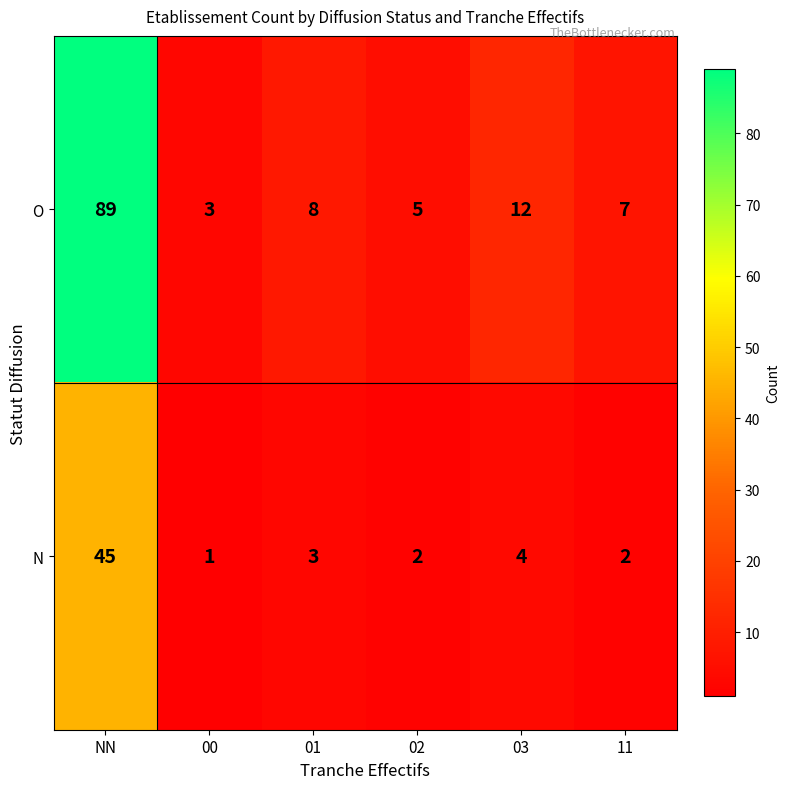

Reading left to right, extract all data points from this chart.

O: 89	3	8	5	12	7
N: 45	1	3	2	4	2